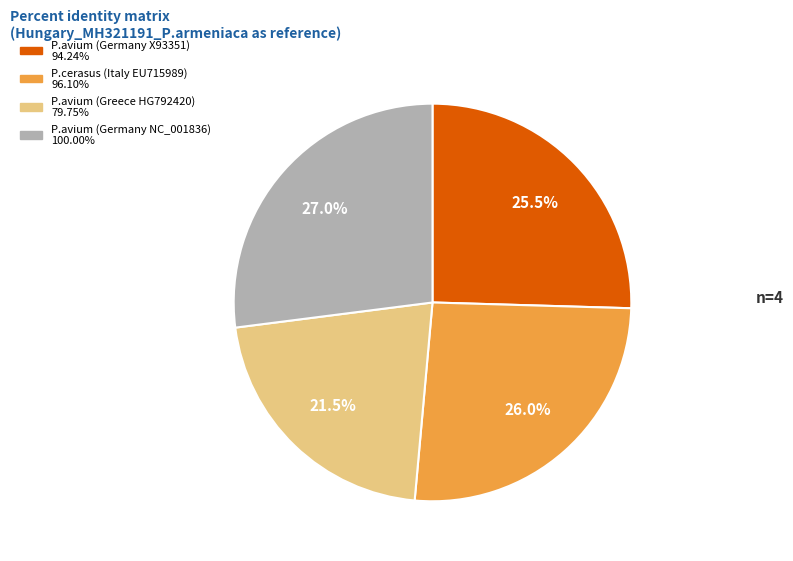

Does any single category account for the majority?

No